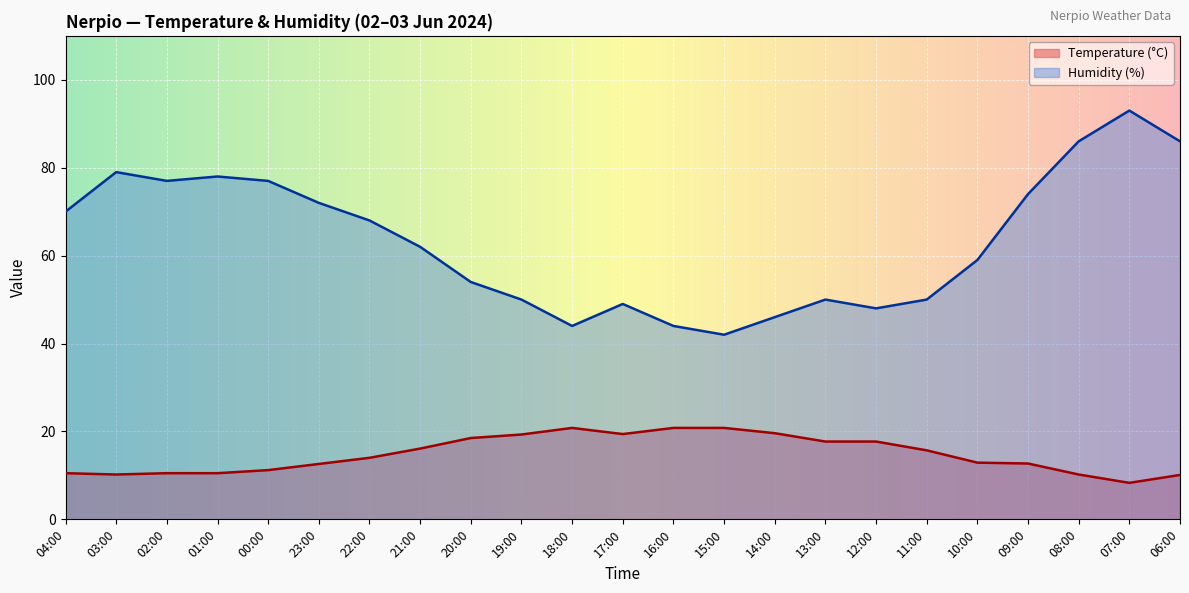

Read the Humidity (%) value at 01:00.

78.0